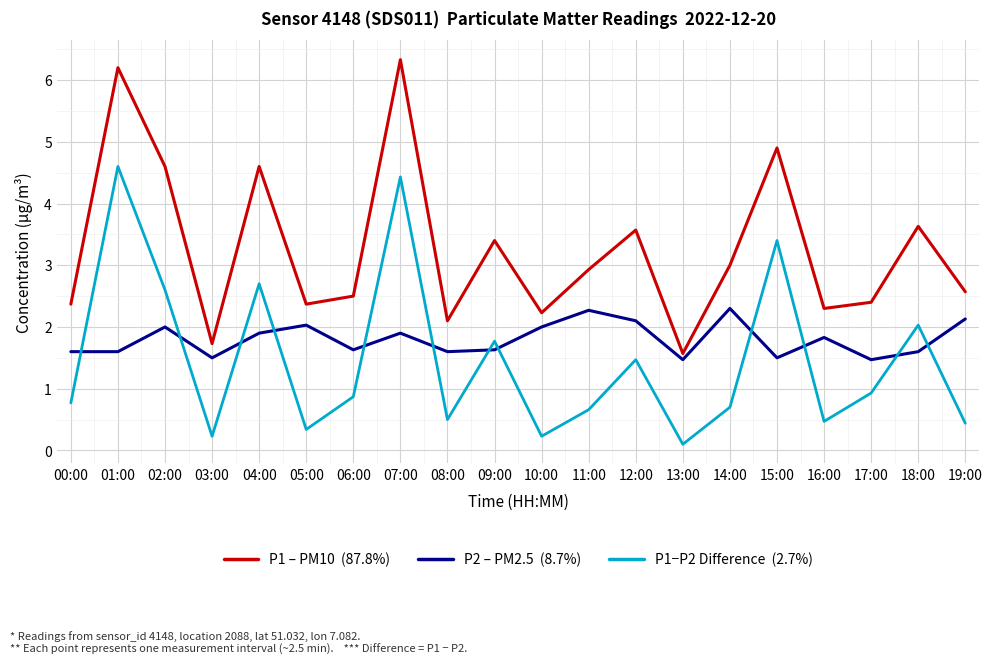

What is the total value across all series at 03:00?

3.5